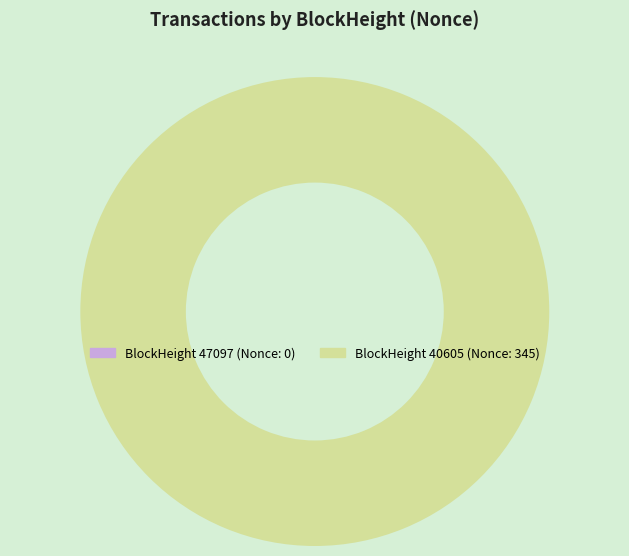

Which slice is the largest?

BlockHeight 40605 (Nonce: 345)